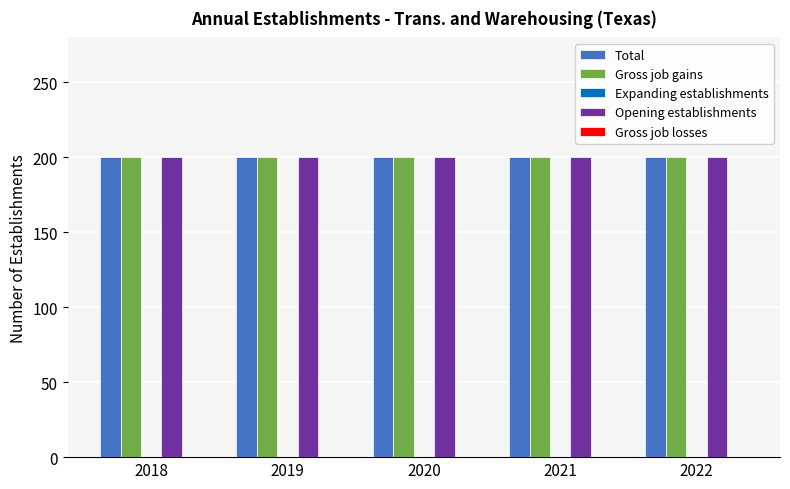

Which category has the lowest value across all series?

2018